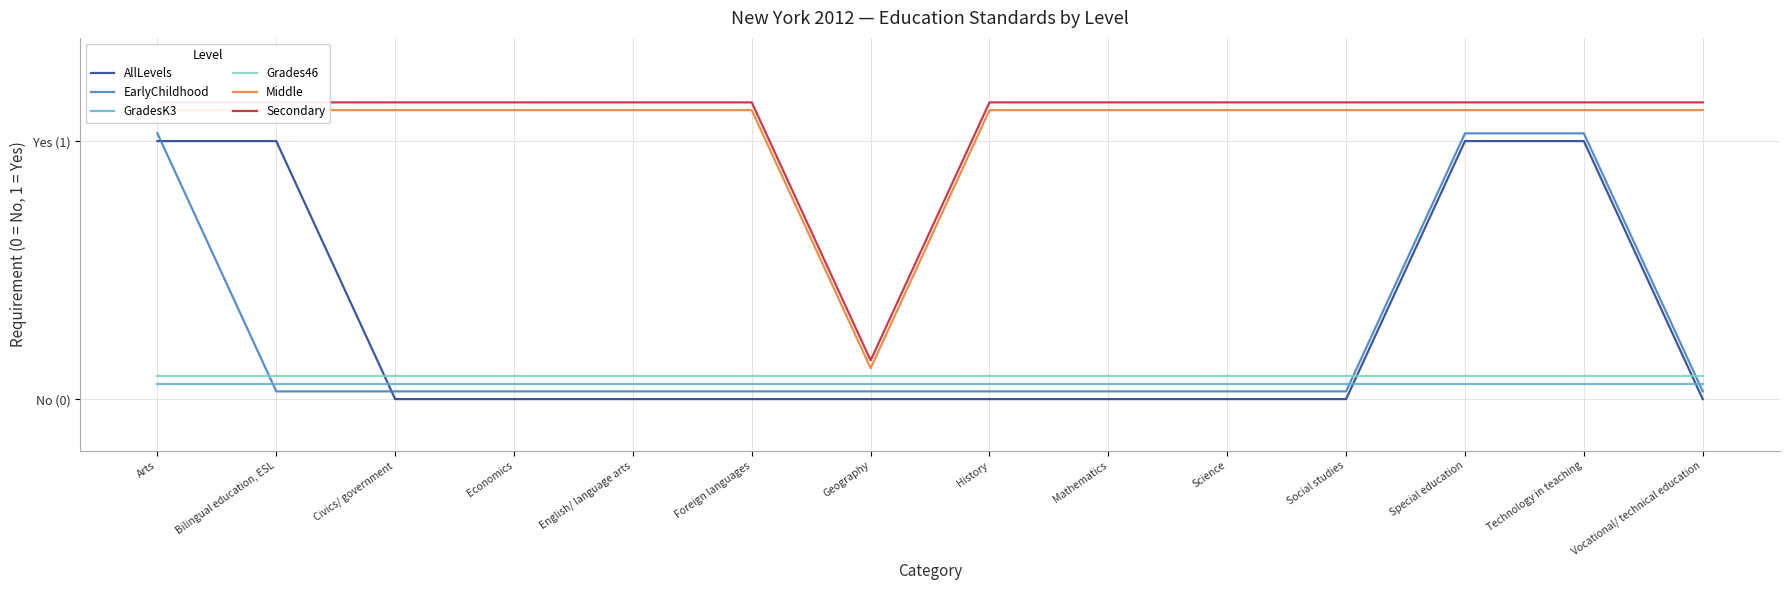

True or false: Middle and GradesK3 cross at least once.

False